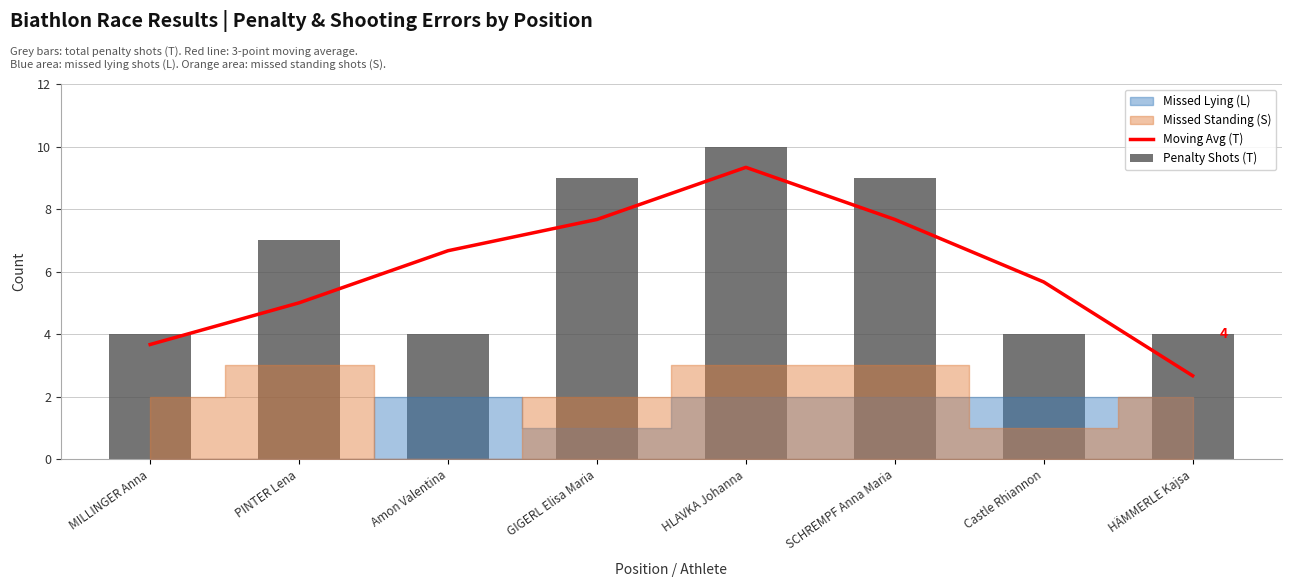

What is the difference between the second highest and minimum values in the Penalty Shots (T) series?

5.0